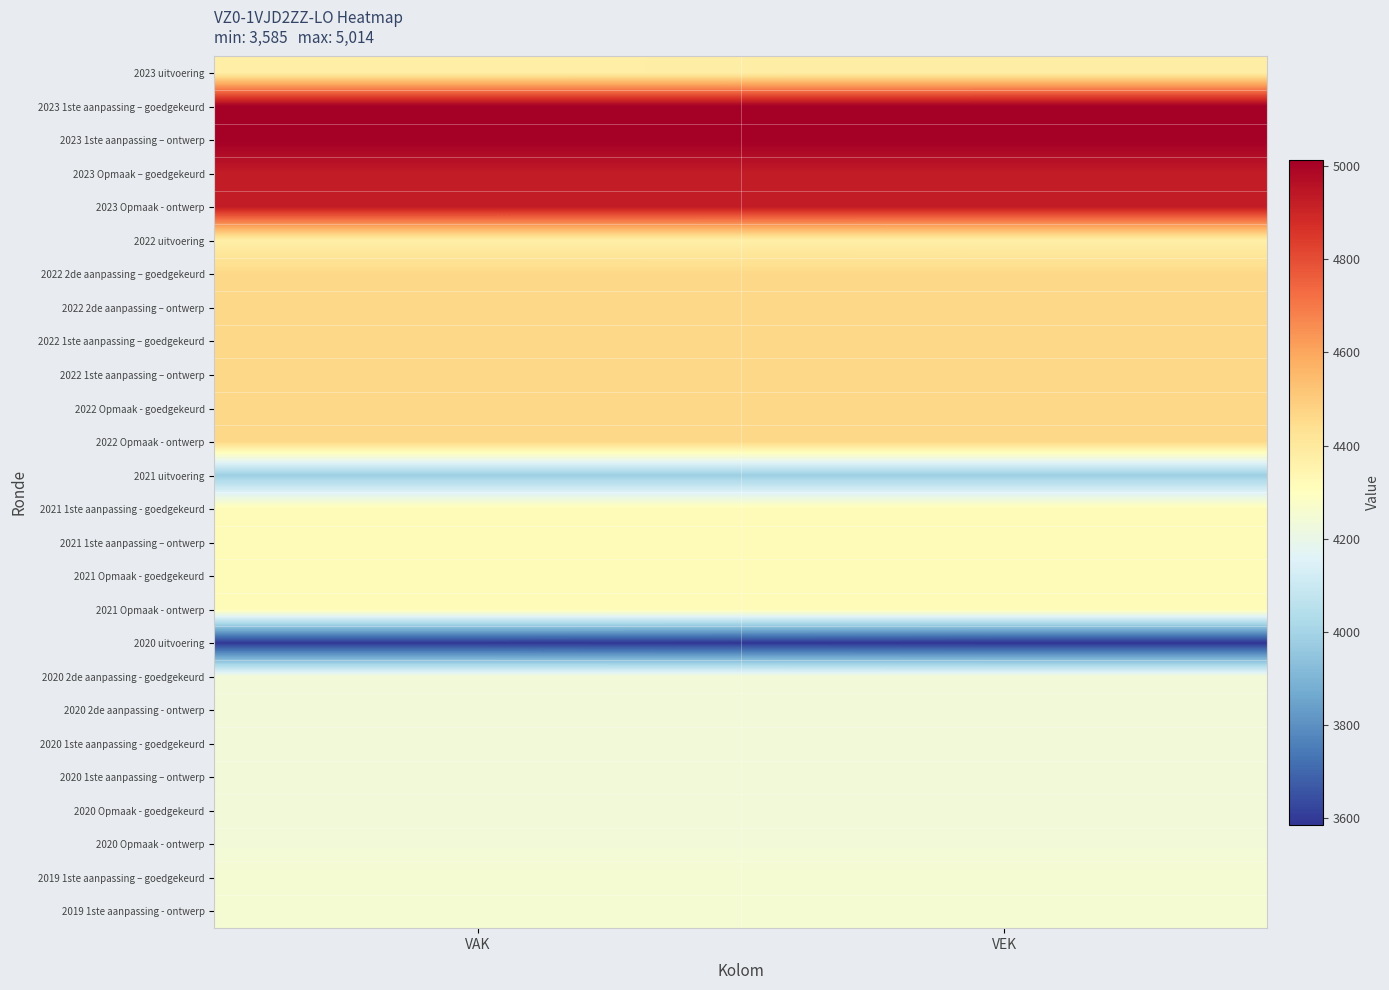

Reading left to right, what are all the values shown in this chart?

2023 uitvoering: VAK=4377	VEK=4379
2023 1ste aanpassing – goedgekeurd: VAK=5014	VEK=5014
2023 1ste aanpassing – ontwerp: VAK=5014	VEK=5014
2023 Opmaak – goedgekeurd: VAK=4928	VEK=4928
2023 Opmaak - ontwerp: VAK=4928	VEK=4928
2022 uitvoering: VAK=4374	VEK=4372
2022 2de aanpassing – goedgekeurd: VAK=4464	VEK=4464
2022 2de aanpassing – ontwerp: VAK=4464	VEK=4464
2022 1ste aanpassing – goedgekeurd: VAK=4464	VEK=4464
2022 1ste aanpassing – ontwerp: VAK=4464	VEK=4464
2022 Opmaak - goedgekeurd: VAK=4464	VEK=4464
2022 Opmaak - ontwerp: VAK=4464	VEK=4464
2021 uitvoering: VAK=3979	VEK=3979
2021 1ste aanpassing - goedgekeurd: VAK=4320	VEK=4320
2021 1ste aanpassing – ontwerp: VAK=4320	VEK=4320
2021 Opmaak - goedgekeurd: VAK=4320	VEK=4320
2021 Opmaak - ontwerp: VAK=4320	VEK=4320
2020 uitvoering: VAK=3593	VEK=3585
2020 2de aanpassing - goedgekeurd: VAK=4236	VEK=4236
2020 2de aanpassing - ontwerp: VAK=4236	VEK=4236
2020 1ste aanpassing - goedgekeurd: VAK=4236	VEK=4236
2020 1ste aanpassing – ontwerp: VAK=4236	VEK=4236
2020 Opmaak - goedgekeurd: VAK=4236	VEK=4236
2020 Opmaak - ontwerp: VAK=4236	VEK=4236
2019 1ste aanpassing – goedgekeurd: VAK=4253	VEK=4253
2019 1ste aanpassing - ontwerp: VAK=4253	VEK=4253